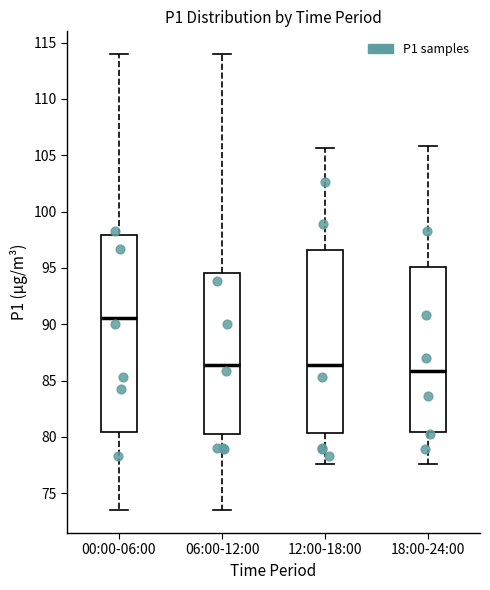

Reading left to right, read every box against the y-axis: the position of its median line, the range the box covers, and the ends of its whiskers. The values are not printed on the chart, so give them approximately, as read against the axis.

00:00-06:00: median 90.5, box 80.5 to 98.0, whiskers 73.5 to 114.0
06:00-12:00: median 86.5, box 80.5 to 94.5, whiskers 73.5 to 114.0
12:00-18:00: median 86.5, box 80.5 to 96.5, whiskers 77.5 to 105.5
18:00-24:00: median 86.0, box 80.5 to 95.0, whiskers 77.5 to 106.0